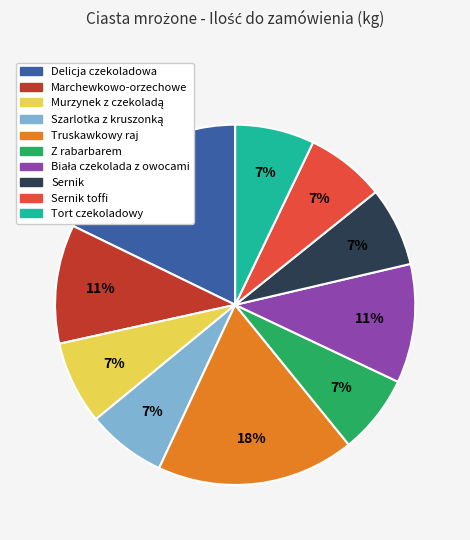

Is it true that Delicja czekoladowa is 29% of the pie?

False